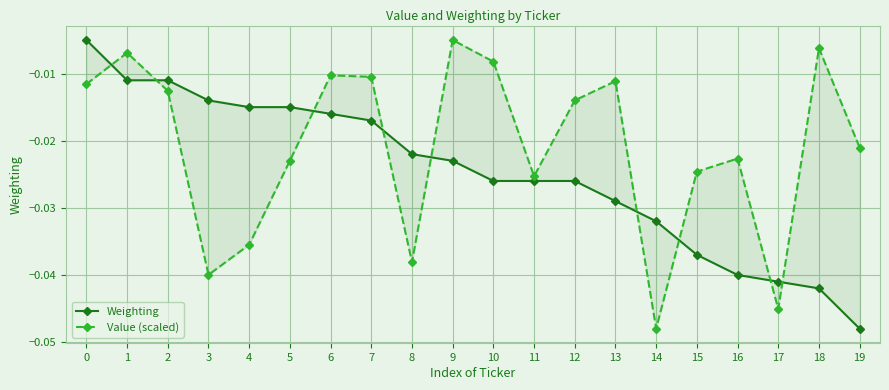

Which category has the lowest value in the Value (scaled) series?

14